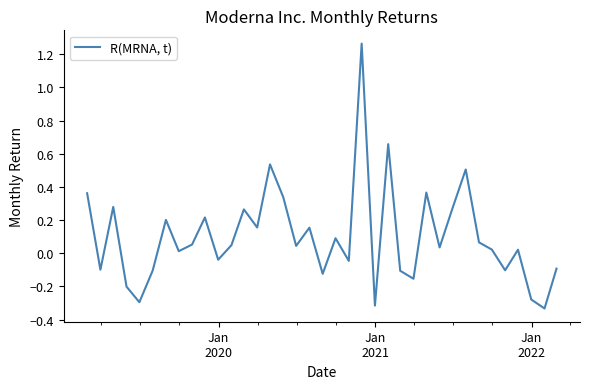

What is the difference between the maximum and minimum values?

1.6